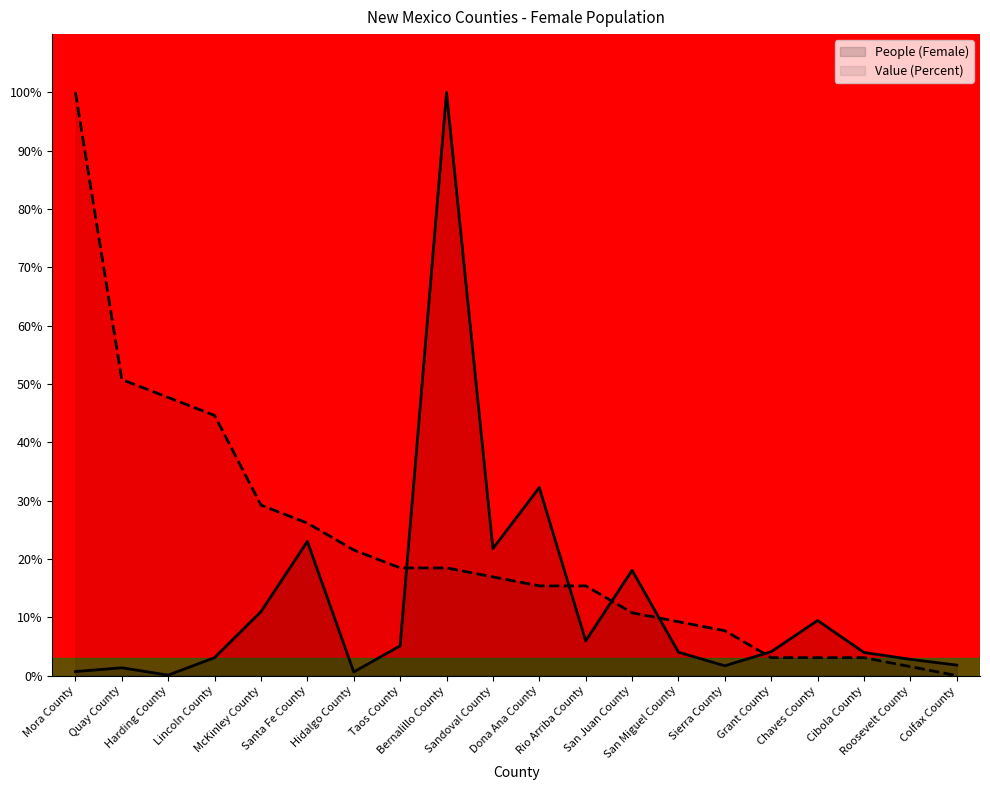

Which series has the largest total across all categories?

Value (Percent)